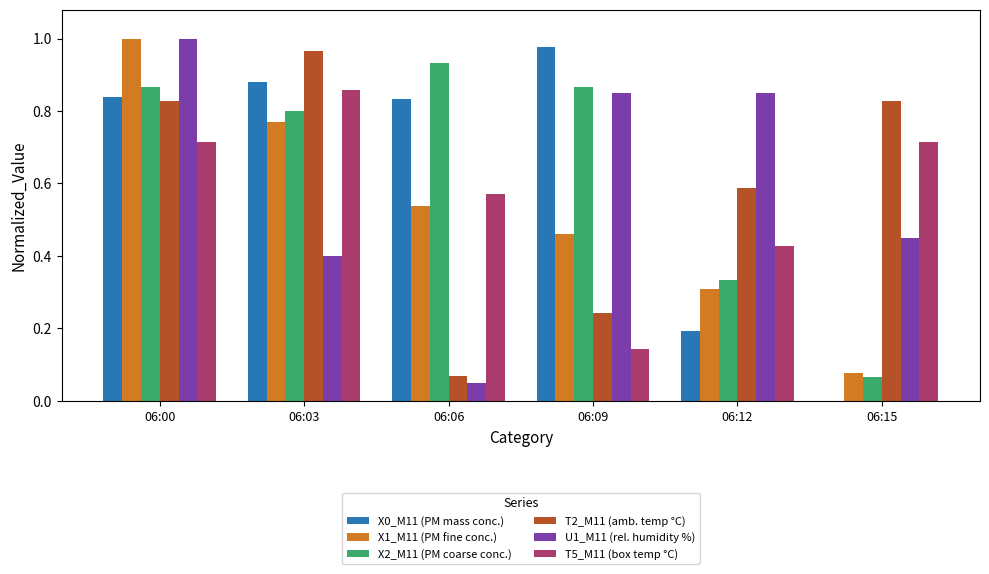

What is the sum of all X1_M11 (PM fine conc.) values?

3.2